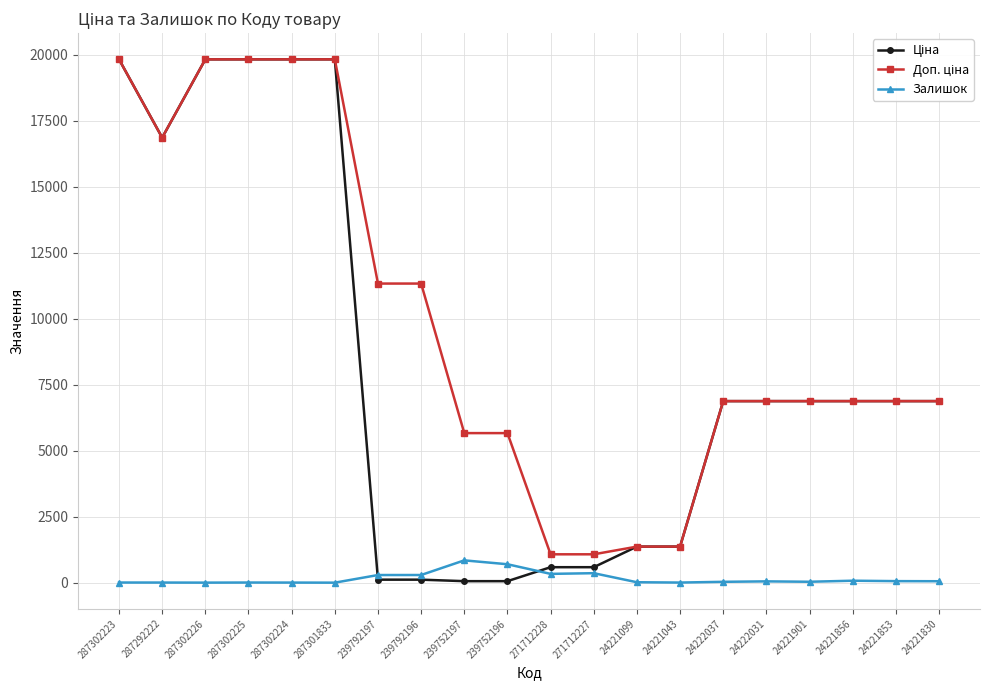

Does the chart display data point markers on the line(s)?

Yes